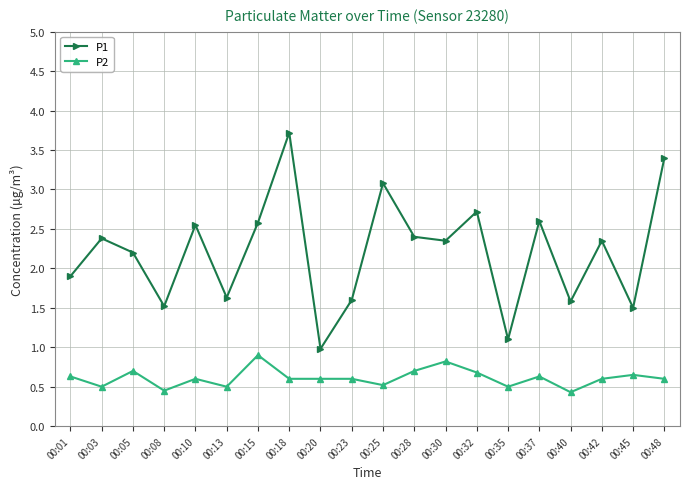

How many data points in P1 are less than 2?

8